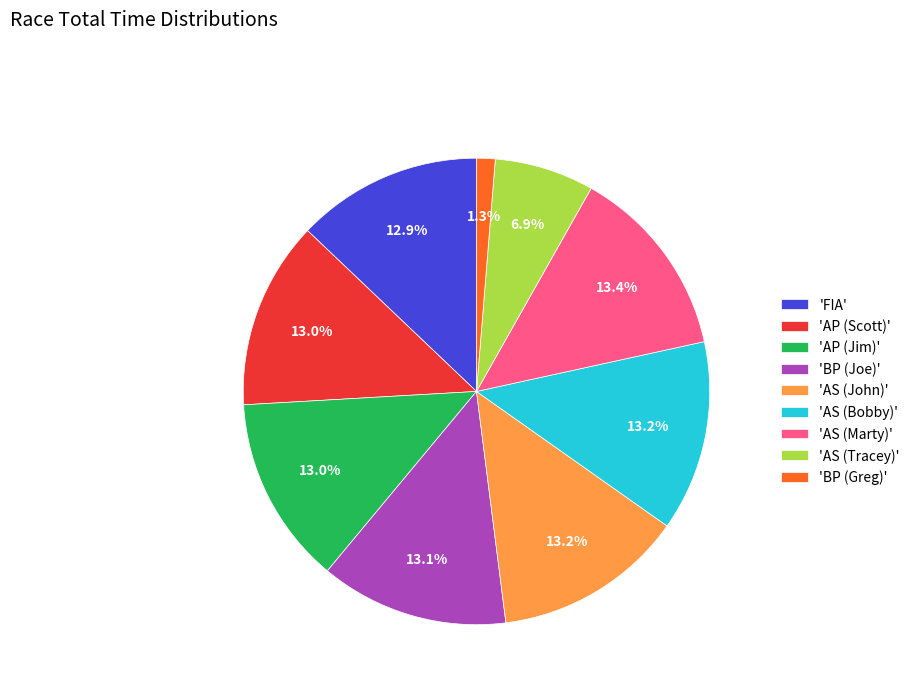

Which slice is the smallest?

'BP (Greg)'